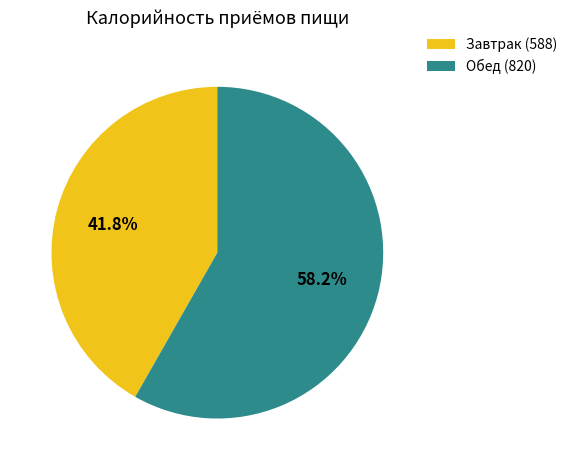

Which slice is the smallest?

Завтрак